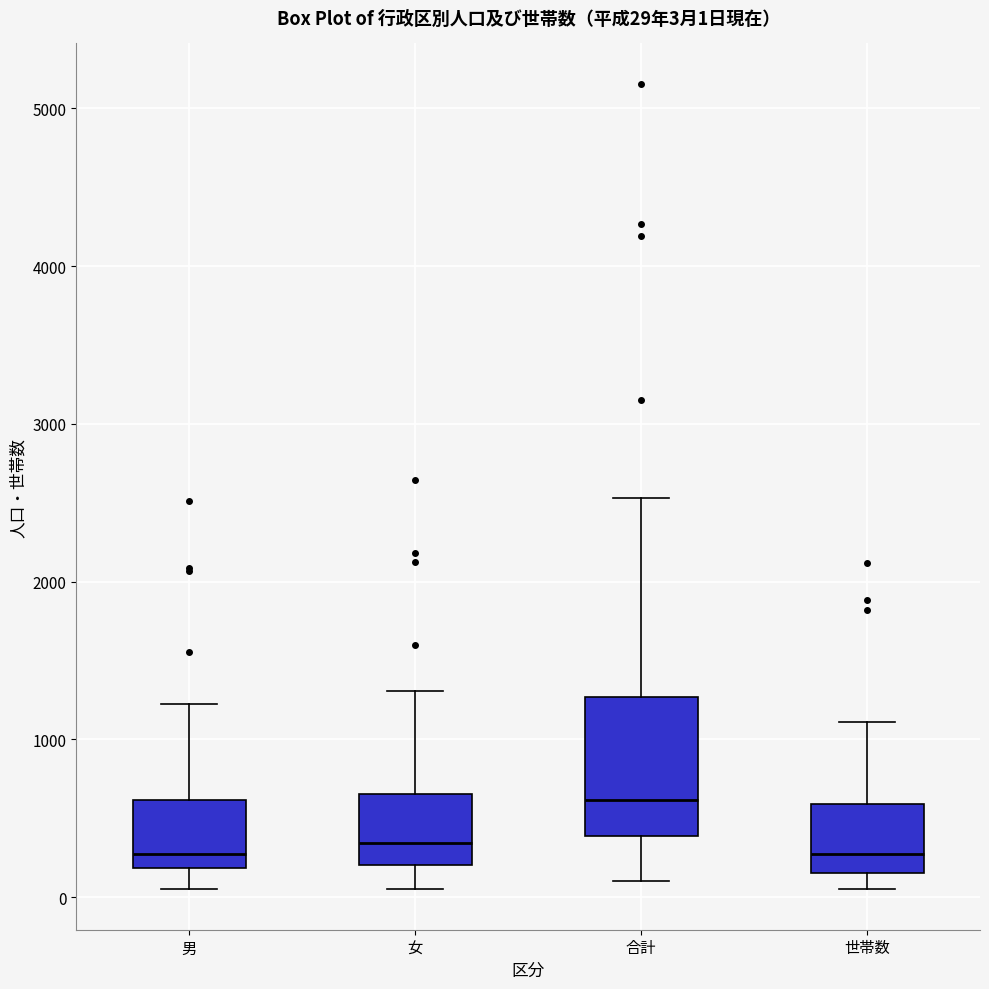

Which box's median line is the highest?

合計